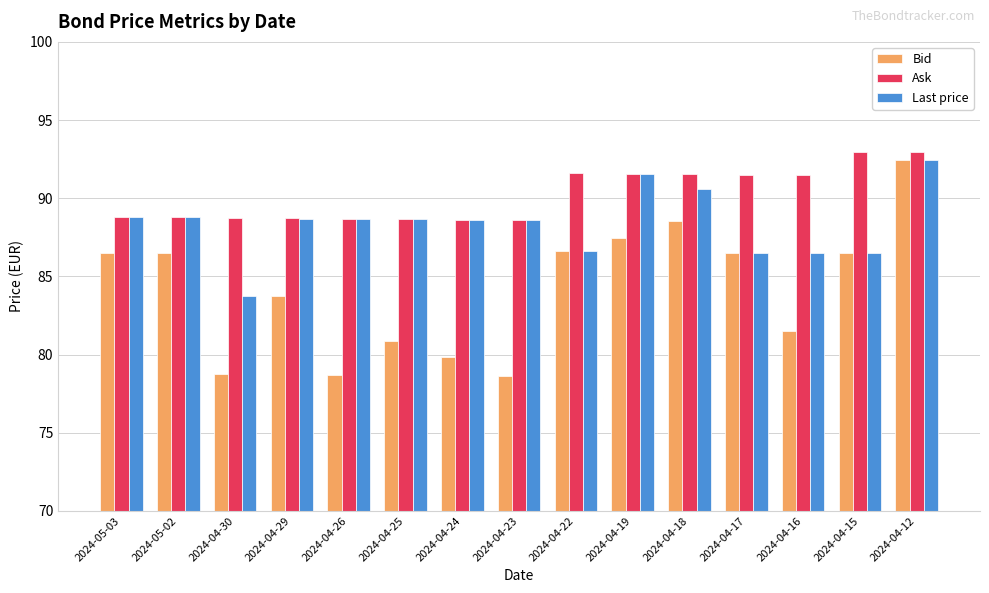

What is the average value of the Ask series?

90.2